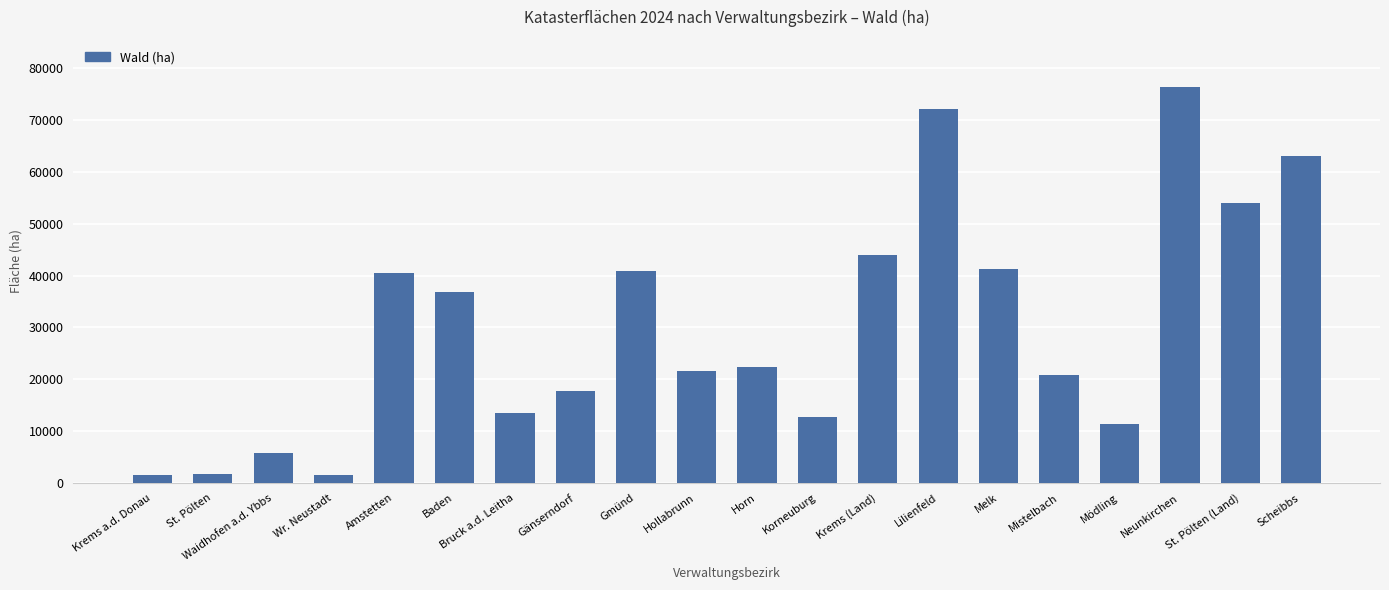

What is the smallest value displayed?

1458.5